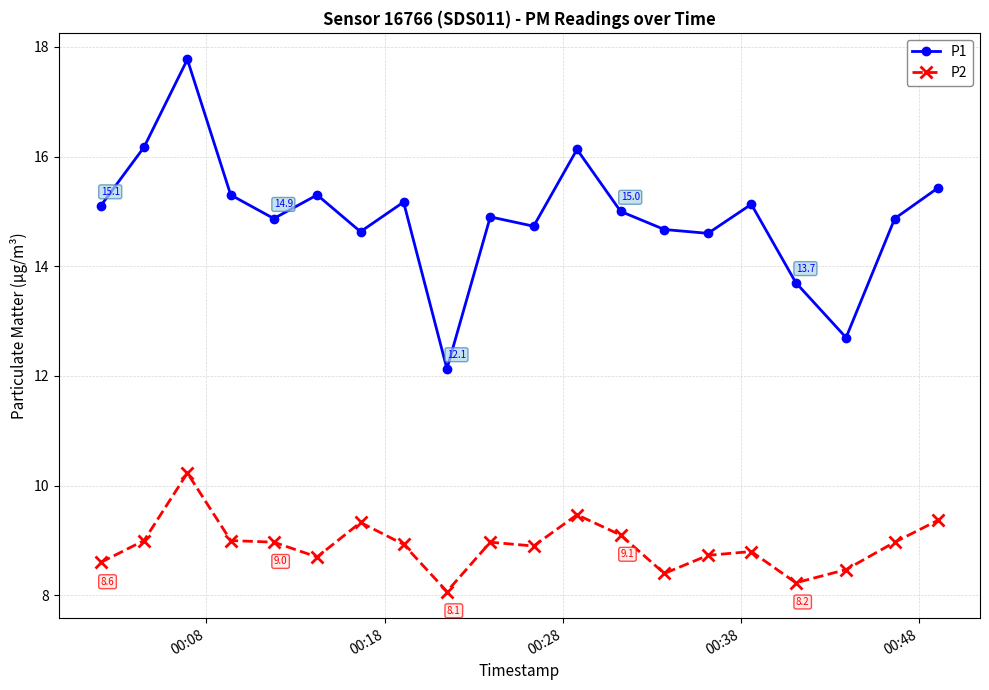

What is the smallest value displayed?

8.1